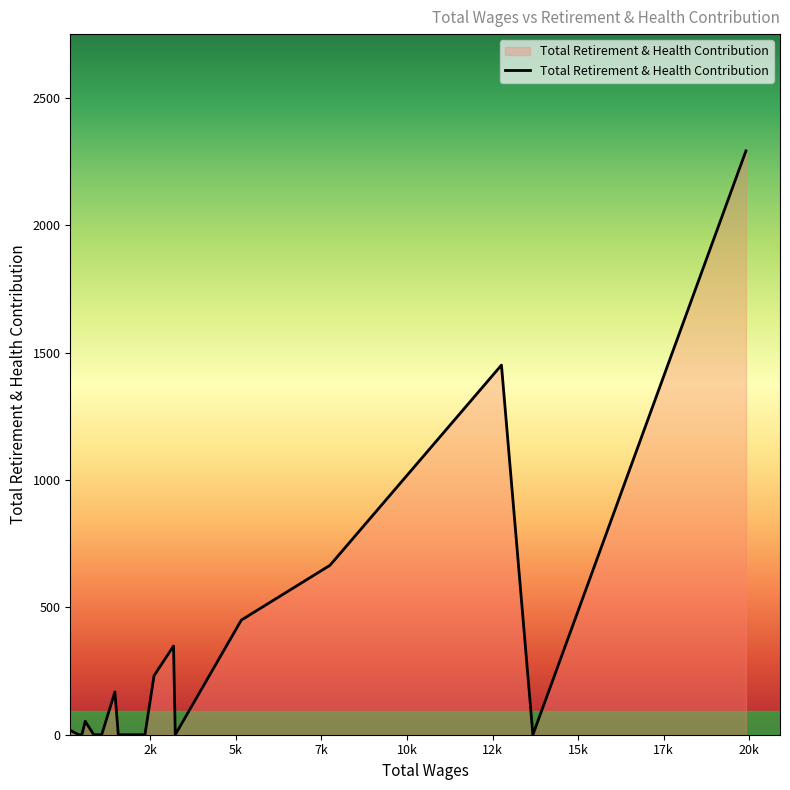

True or false: there are more than 0 points higher than both neighbors.

True